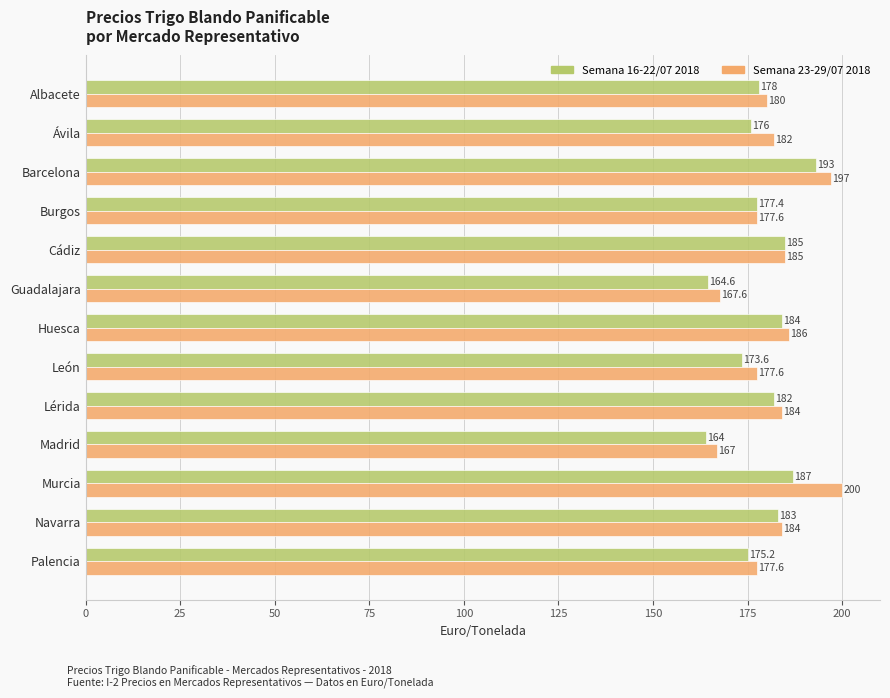

What value does the Semana 16-22/07 2018 series have at Barcelona?

193.0